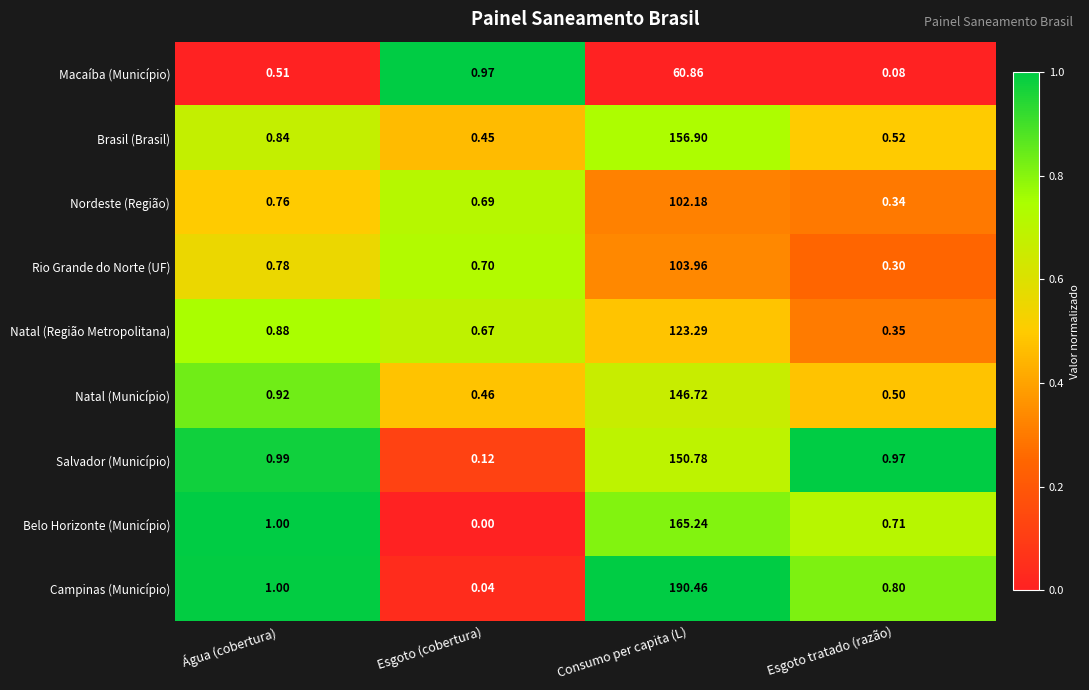

How many series are shown in this chart?

9